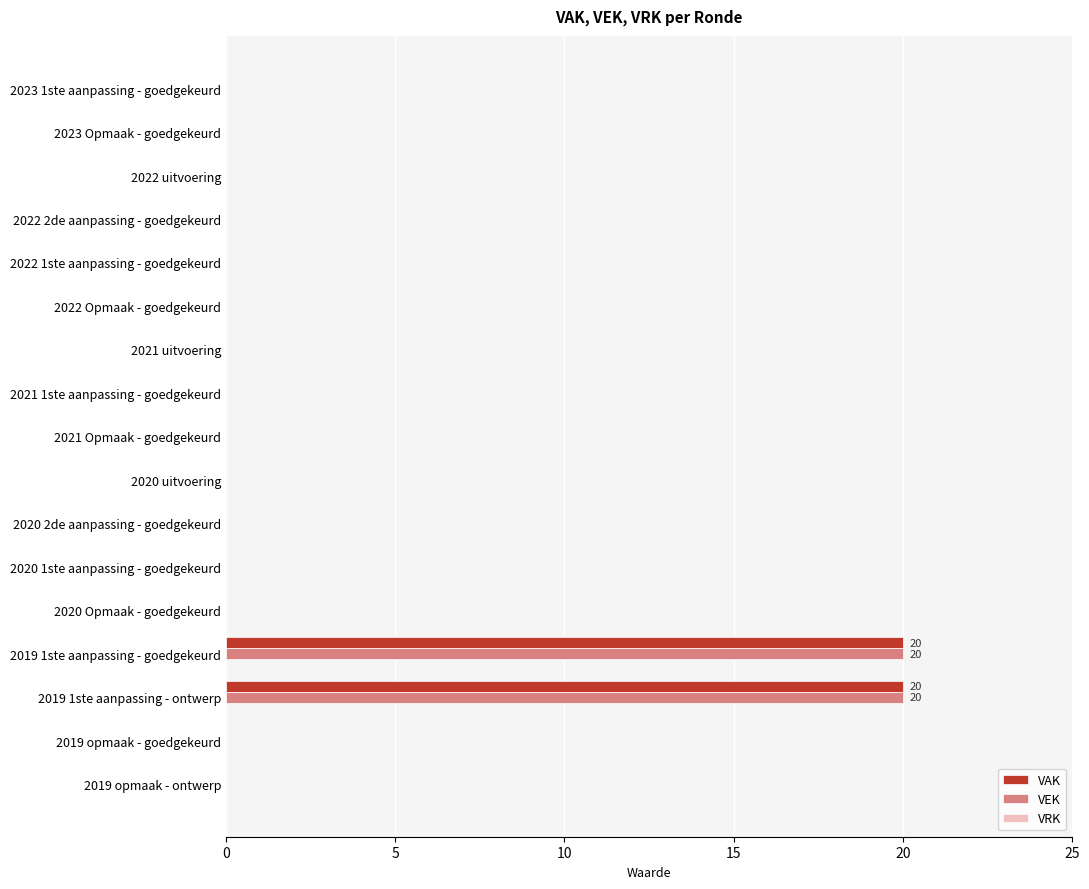

True or false: VAK has a value of 9 at 2023 1ste aanpassing - goedgekeurd.

False